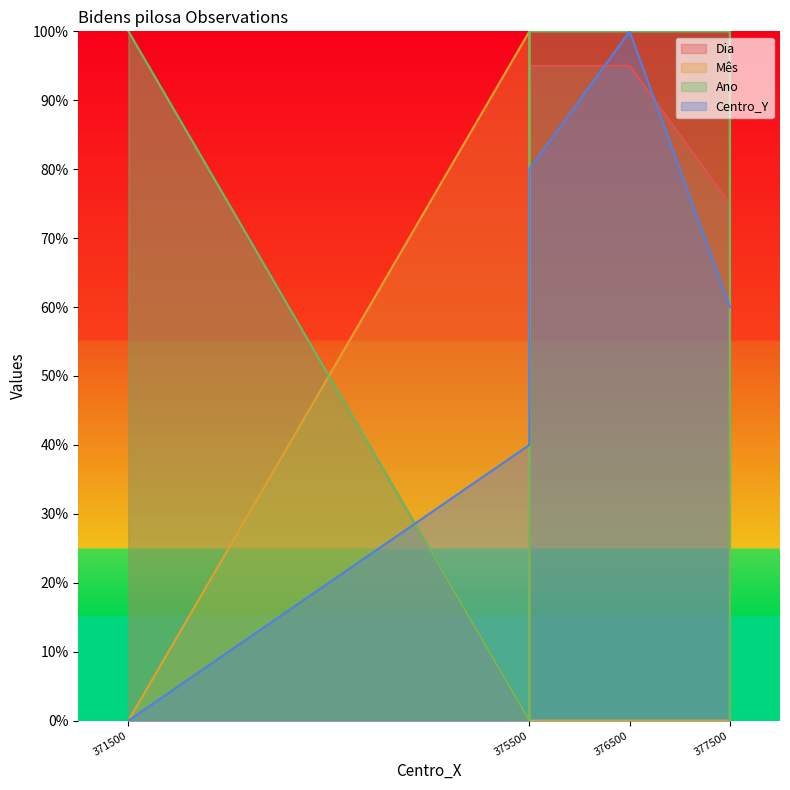

In Mês, how many points are higher than both neighbors (excluding endpoints)?

1